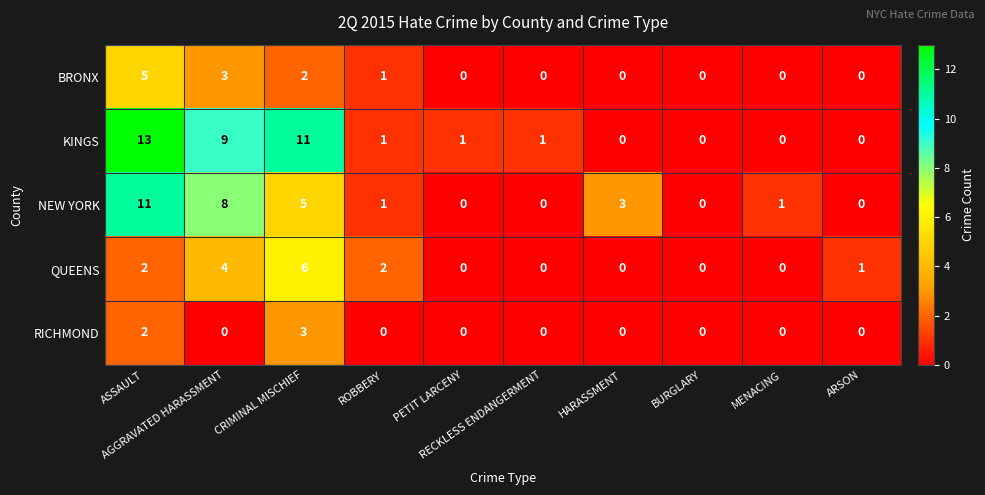

What is the highest value of the NEW YORK series?

11